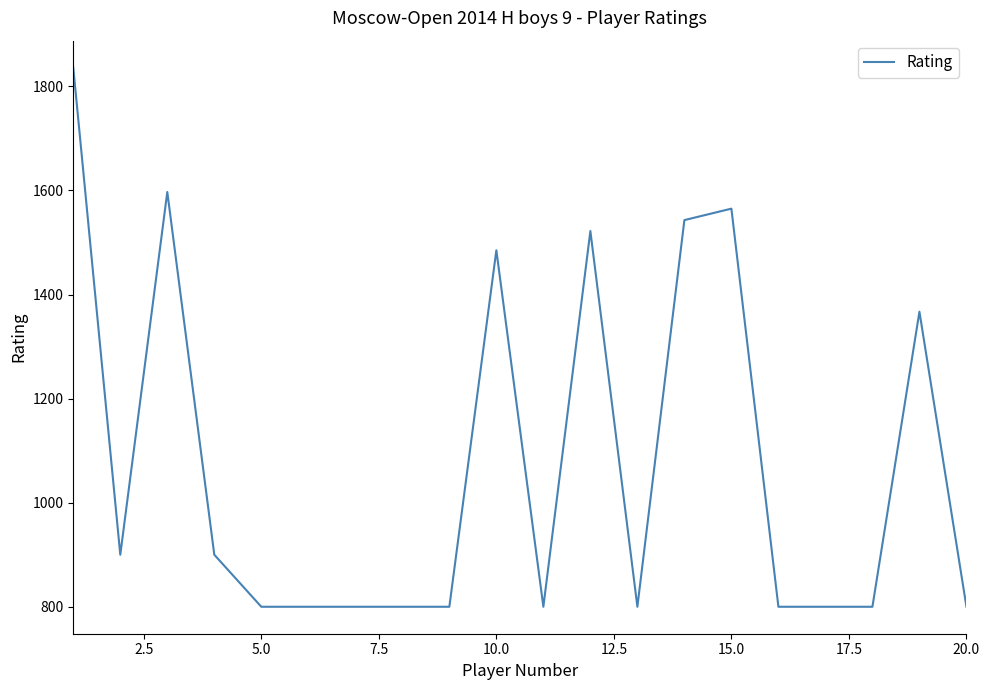

How many lines are shown in the chart?

1